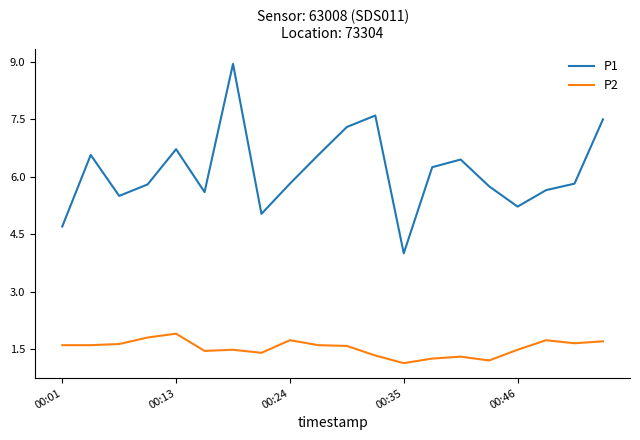

How many interior local valleys does the P1 series have?

5